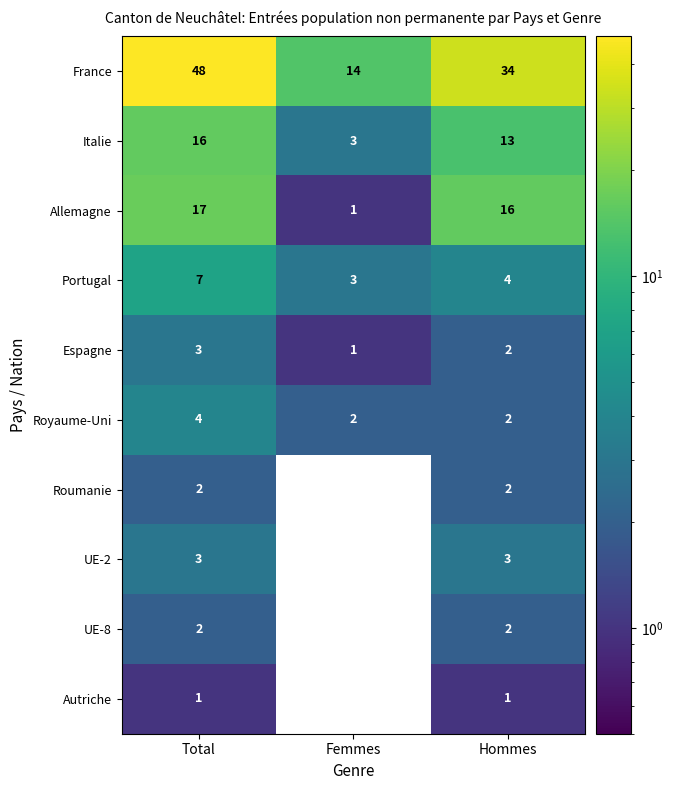

Which series has the largest total across all categories?

France